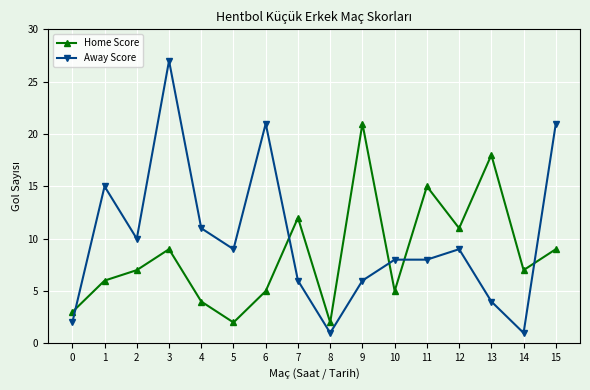

Reading left to right, list all the values displayed in this chart.

Home Score: 0=3	1=6	2=7	3=9	4=4	5=2	6=5	7=12	8=2	9=21	10=5	11=15	12=11	13=18	14=7	15=9
Away Score: 0=2	1=15	2=10	3=27	4=11	5=9	6=21	7=6	8=1	9=6	10=8	11=8	12=9	13=4	14=1	15=21